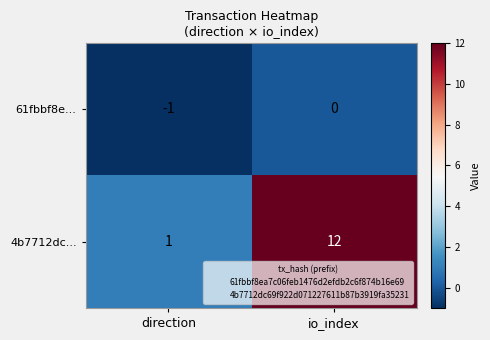

At which label is 4b7712dc... closest to 6?

direction